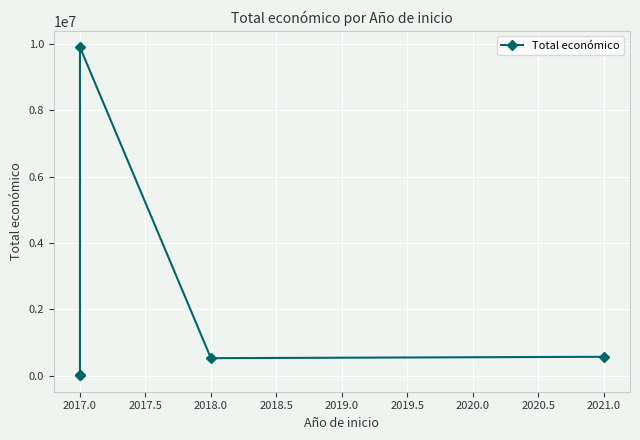

What is the maximum value shown in the chart?

9900193